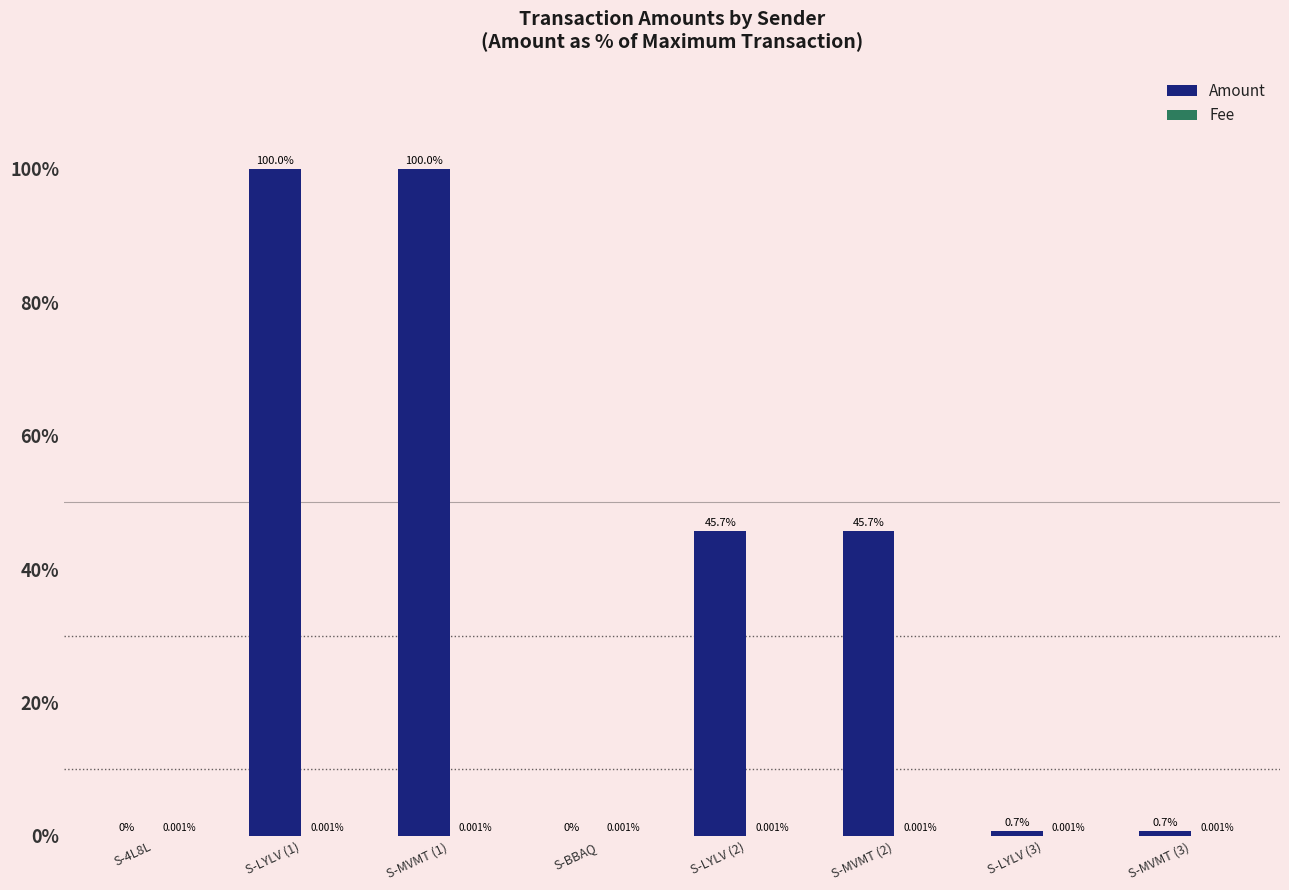

What is the total value across all series at S-MVMT (3)?

0.7